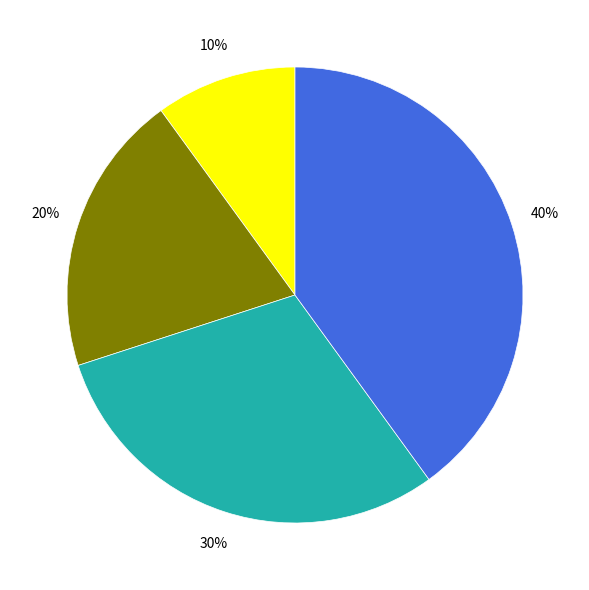

To the nearest percent, what is the difference between the largest and smallest slice percentages?

30%